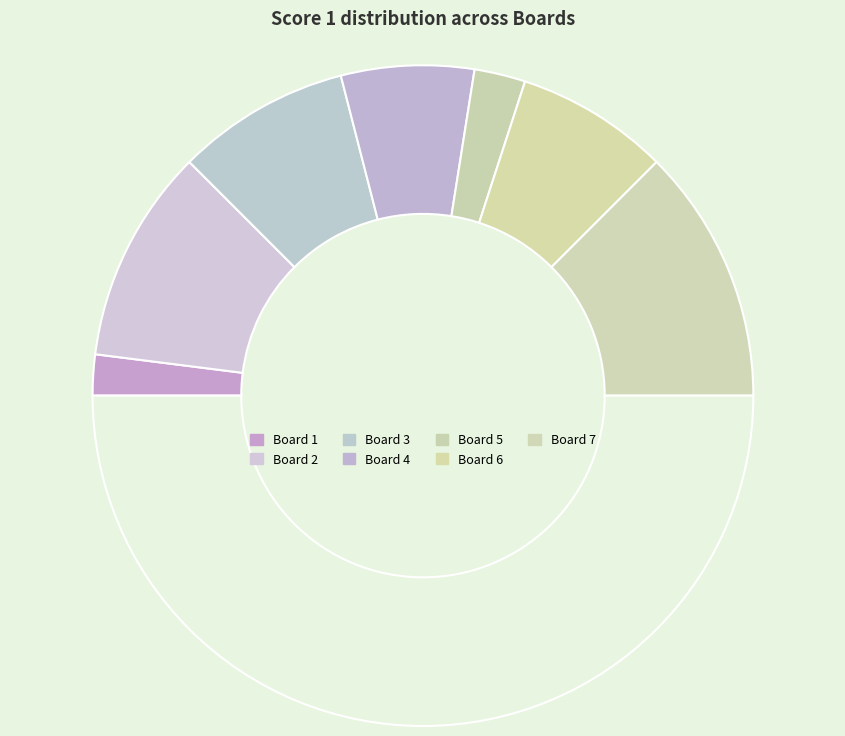

How many slices are in this pie chart?

8